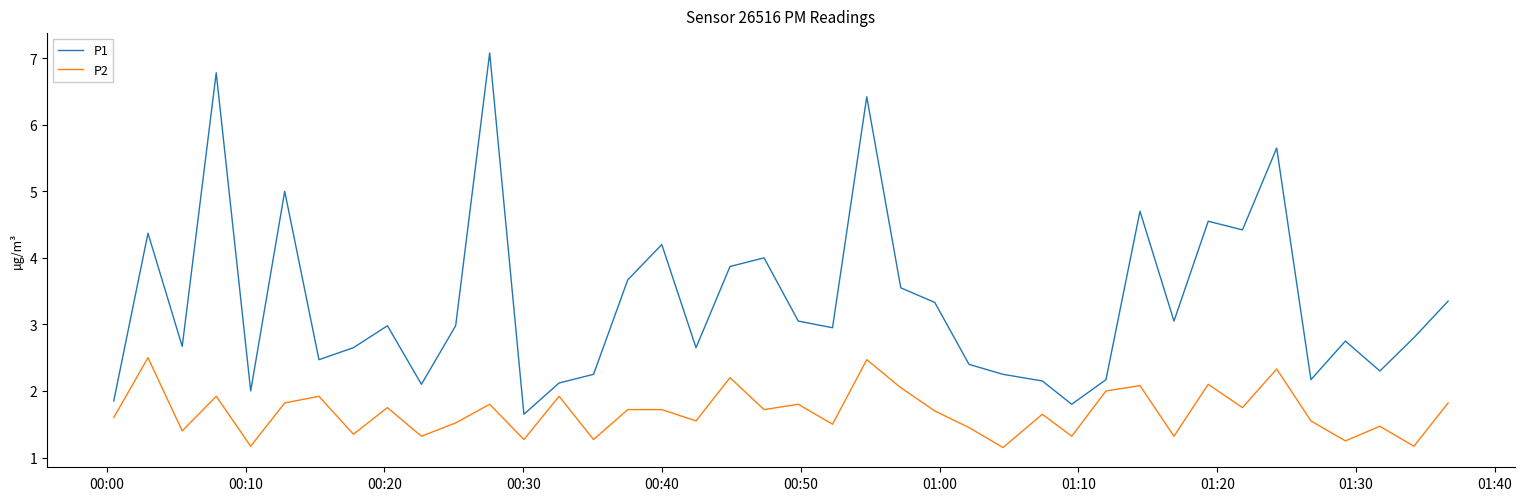

Rank the series by their average value, from highest to lowest.

P1, P2